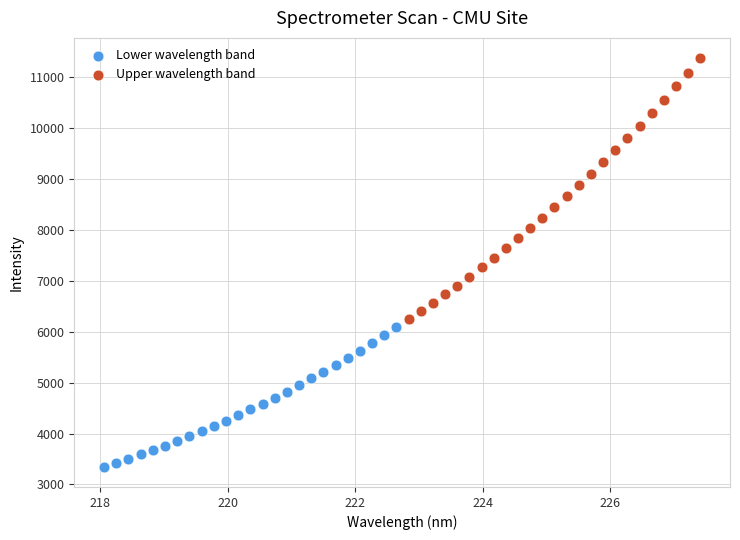

Which series reaches the maximum Y coordinate?

Upper wavelength band